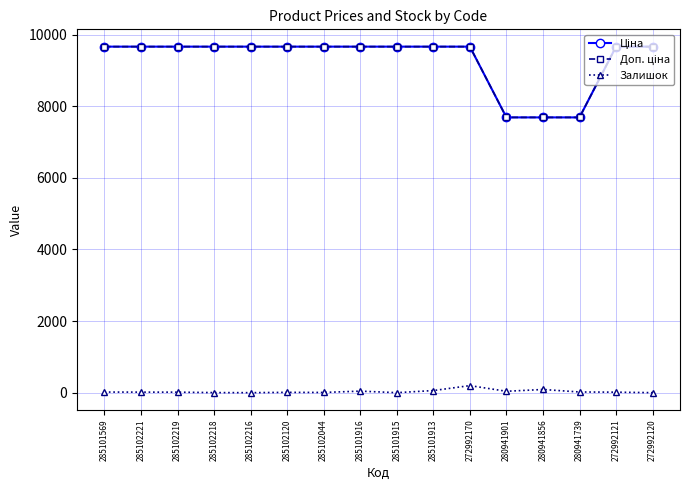

Reading right to left, what are all the values shown in this chart?

Ціна: 9664.7	9664.7	7688.0	7688.0	7688.0	9664.7	9664.7	9664.7	9664.7	9664.7	9664.7	9664.7	9664.7	9664.7	9664.7	9664.7
Доп. ціна: 9664.7	9664.7	7688.0	7688.0	7688.0	9664.7	9664.7	9664.7	9664.7	9664.7	9664.7	9664.7	9664.7	9664.7	9664.7	9664.7
Залишок: 0.0	14.0	19.0	89.0	39.0	197.0	59.0	0.0	43.0	6.0	9.0	0.0	2.0	14.0	15.0	17.0